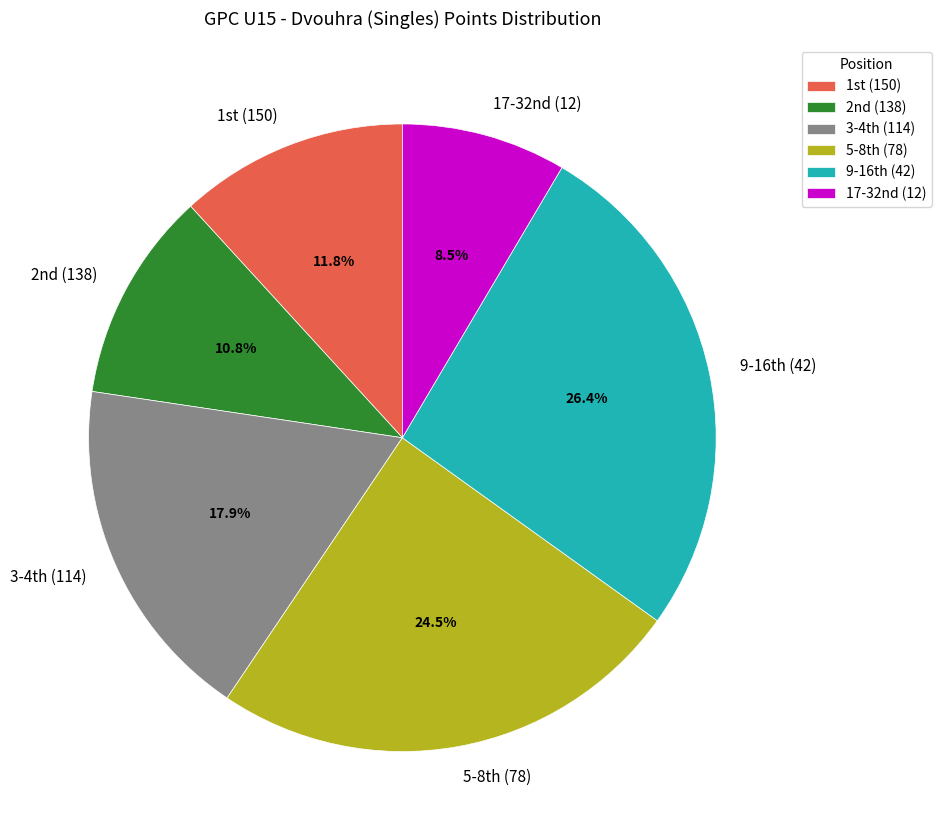

How many segments does this pie chart have?

6